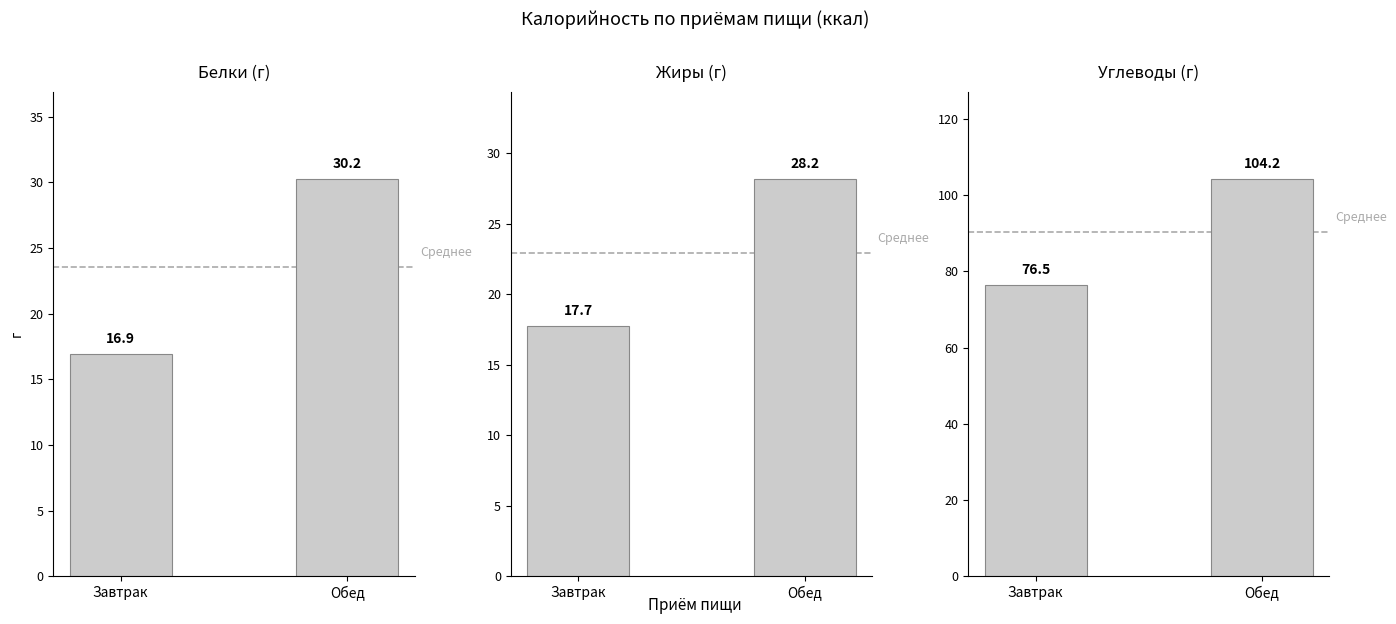

Reading left to right, transcribe all the data shown in this chart.

Белки (г): Завтрак=16.9	Обед=30.2
Жиры (г): Завтрак=17.7	Обед=28.2
Углеводы (г): Завтрак=76.5	Обед=104.2